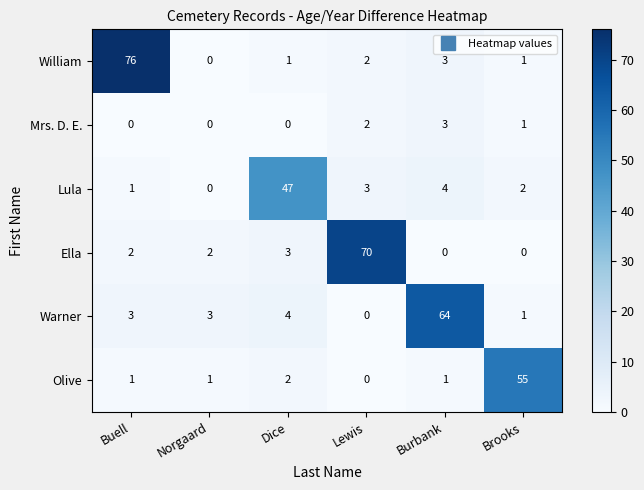

Count the number of data series in this chart.

6